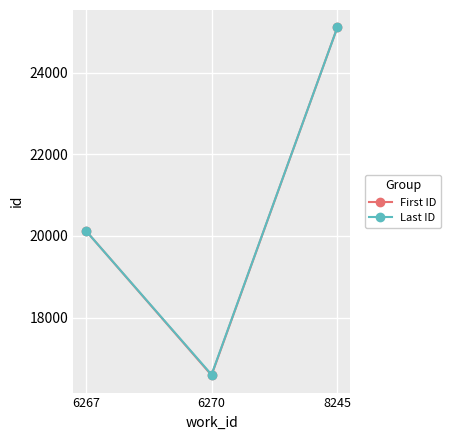

What is the value of the Last ID point at the 3rd from the left?

25111